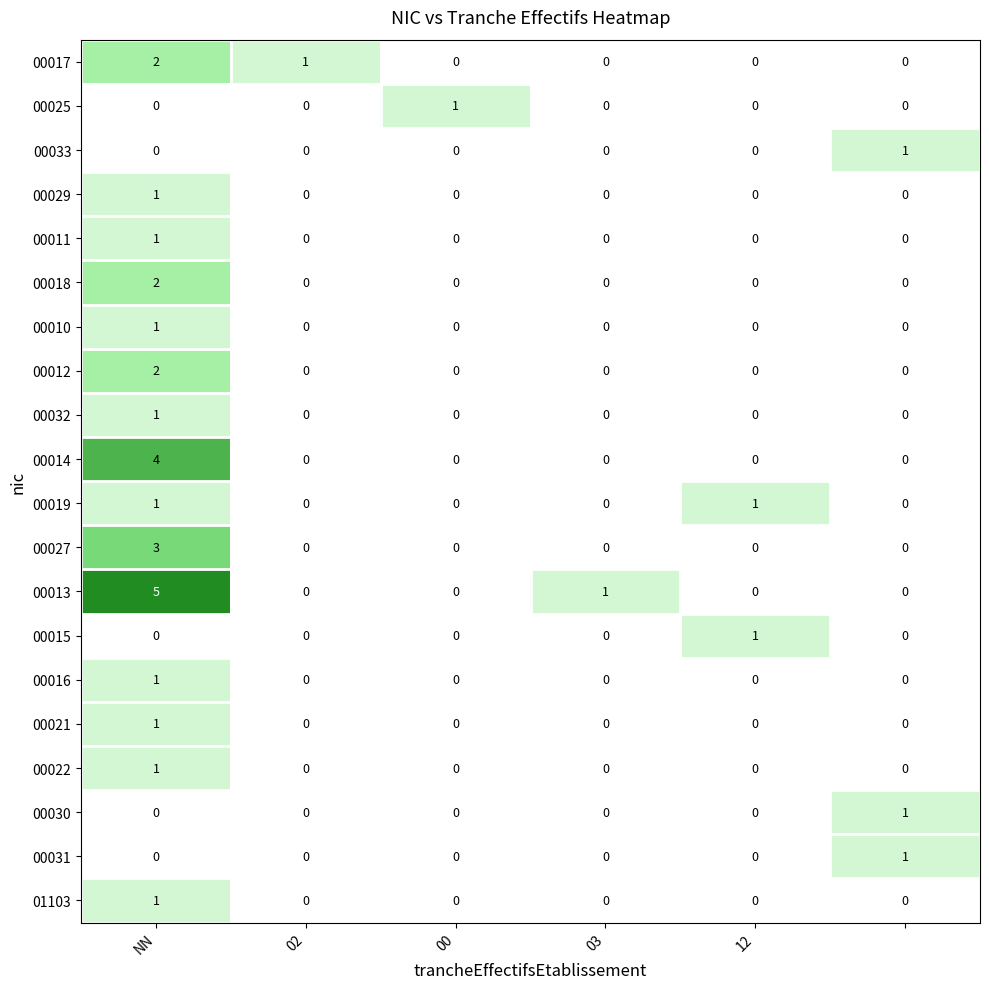

What is the greatest value displayed?

5